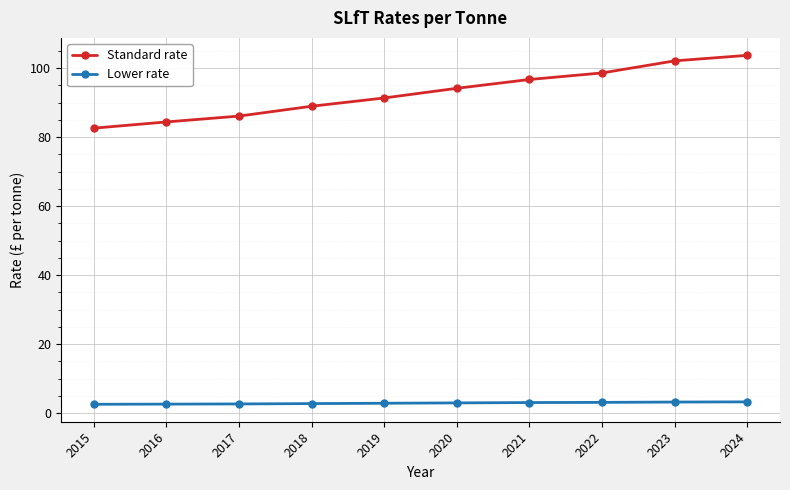

What is the difference between the Lower rate values at 2017 and 2024?

0.6